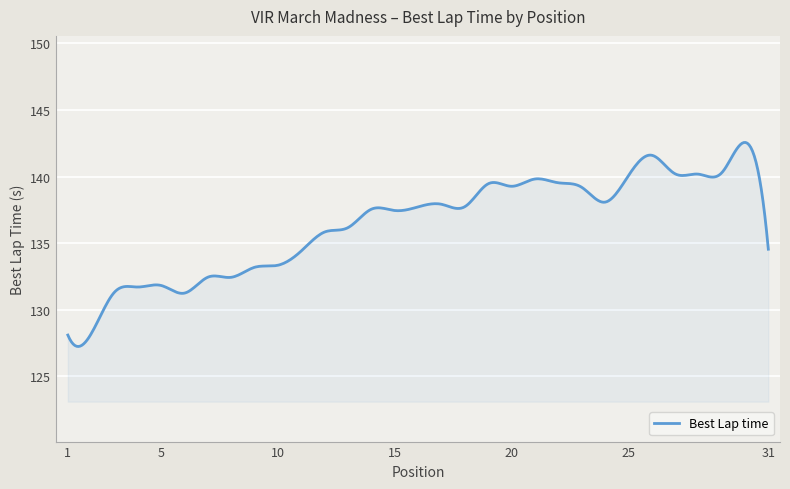

What is the difference between the maximum and minimum values?

15.3